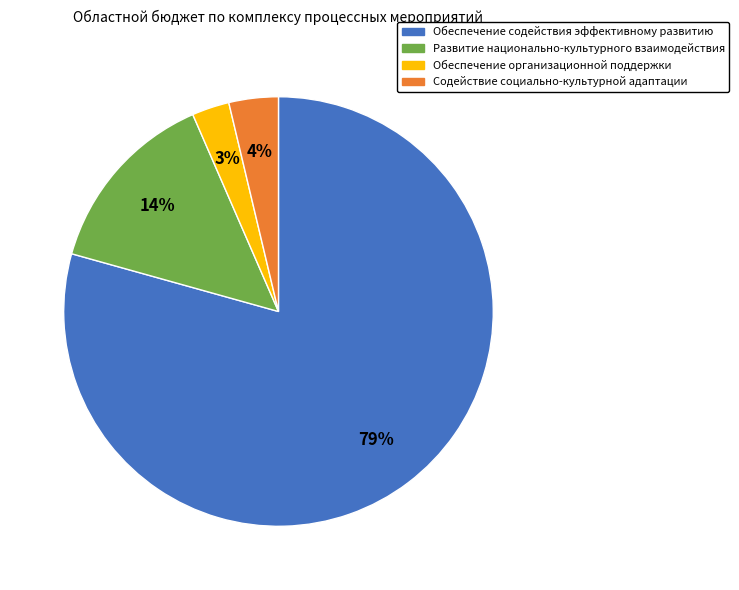

Combined, do Обеспечение содействия эффективному развитию and Развитие национально-культурного взаимодействия account for over 50%?

Yes